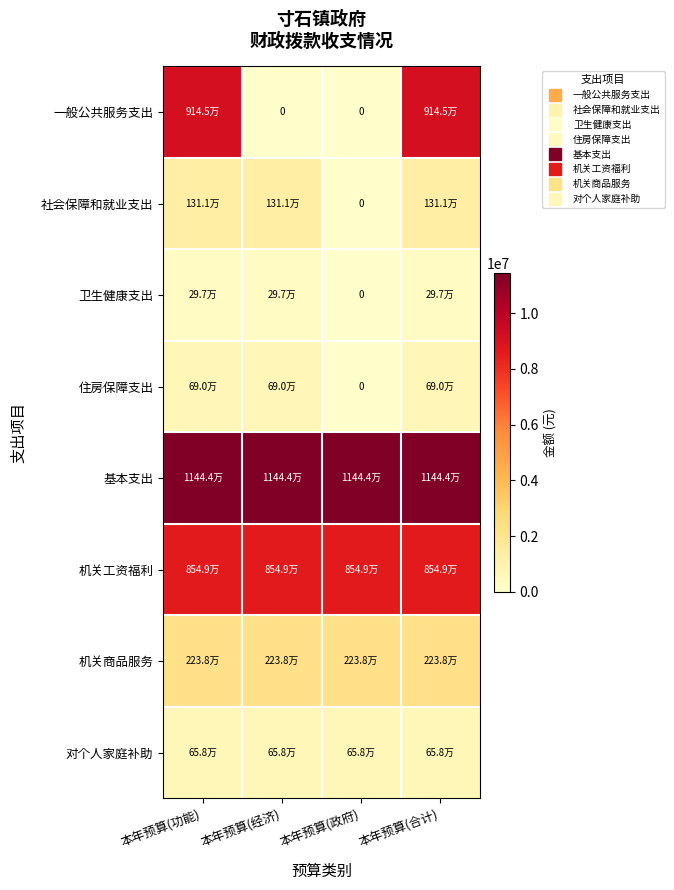

Which series has the largest total across all categories?

基本支出